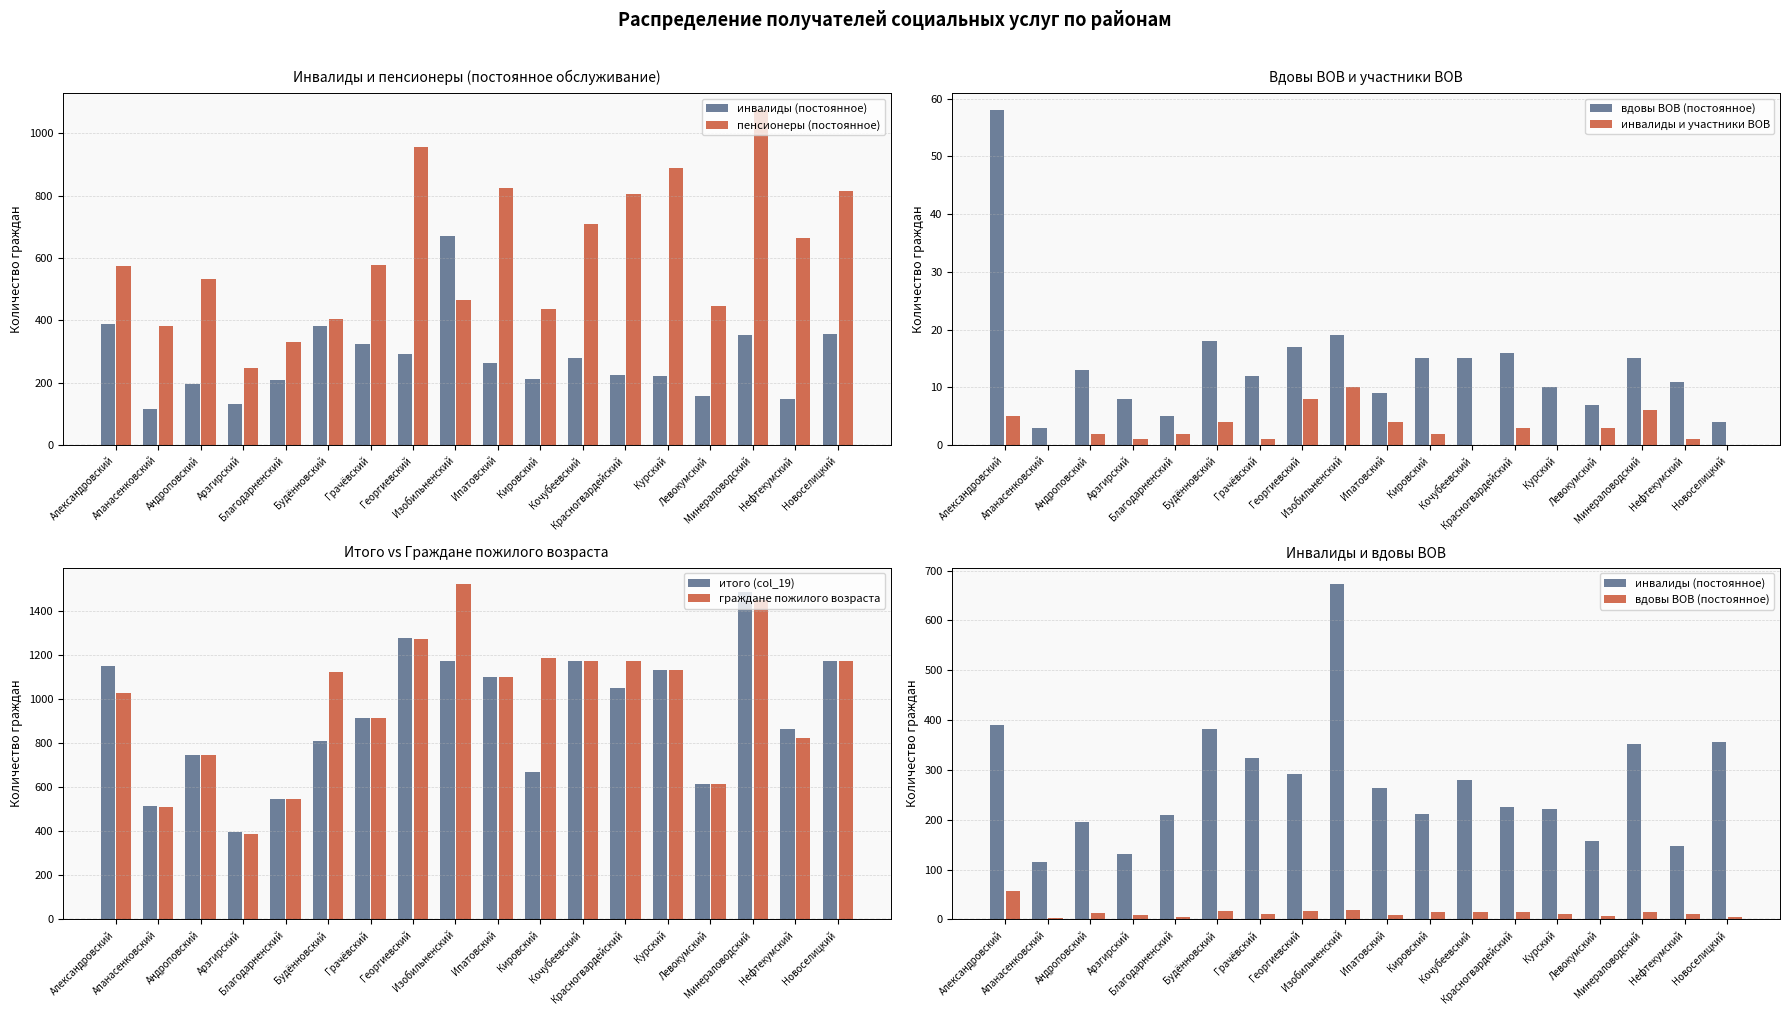

Reading left to right, what are all the values shown in this chart?

инвалиды (постоянное): Александровский=390	Апанасенковский=116	Андроповский=196	Арзгирский=131	Благодарненский=210	Будённовский=383	Грачёвский=324	Георгиевский=291	Изобильненский=672	Ипатовский=263	Кировский=212	Кочубеевский=279	Красногвардейский=226	Курский=222	Левокумский=157	Минераловодский=352	Нефтекумский=148	Новоселицкий=357
пенсионеры (постоянное): Александровский=574	Апанасенковский=383	Андроповский=534	Арзгирский=248	Благодарненский=331	Будённовский=405	Грачёвский=578	Георгиевский=958	Изобильненский=467	Ипатовский=825	Кировский=438	Кочубеевский=711	Красногвардейский=806	Курский=890	Левокумский=447	Минераловодский=1075	Нефтекумский=665	Новоселицкий=814
вдовы ВОВ (постоянное): Александровский=58	Апанасенковский=3	Андроповский=13	Арзгирский=8	Благодарненский=5	Будённовский=18	Грачёвский=12	Георгиевский=17	Изобильненский=19	Ипатовский=9	Кировский=15	Кочубеевский=15	Красногвардейский=16	Курский=10	Левокумский=7	Минераловодский=15	Нефтекумский=11	Новоселицкий=4
инвалиды и участники ВОВ: Александровский=5	Апанасенковский=0	Андроповский=2	Арзгирский=1	Благодарненский=2	Будённовский=4	Грачёвский=1	Георгиевский=8	Изобильненский=10	Ипатовский=4	Кировский=2	Кочубеевский=0	Красногвардейский=3	Курский=0	Левокумский=3	Минераловодский=6	Нефтекумский=1	Новоселицкий=0
итого (col_19): Александровский=1150	Апанасенковский=514	Андроповский=745	Арзгирский=395	Благодарненский=548	Будённовский=810	Грачёвский=915	Георгиевский=1275	Изобильненский=1171	Ипатовский=1101	Кировский=667	Кочубеевский=1172	Красногвардейский=1051	Курский=1133	Левокумский=614	Минераловодский=1487	Нефтекумский=864	Новоселицкий=1175
граждане пожилого возраста: Александровский=1027	Апанасенковский=510	Андроповский=745	Арзгирский=388	Благодарненский=548	Будённовский=1121	Грачёвский=915	Георгиевский=1274	Изобильненский=1520	Ипатовский=1101	Кировский=1187	Кочубеевский=1171	Красногвардейский=1175	Курский=1133	Левокумский=614	Минераловодский=1448	Нефтекумский=825	Новоселицкий=1175